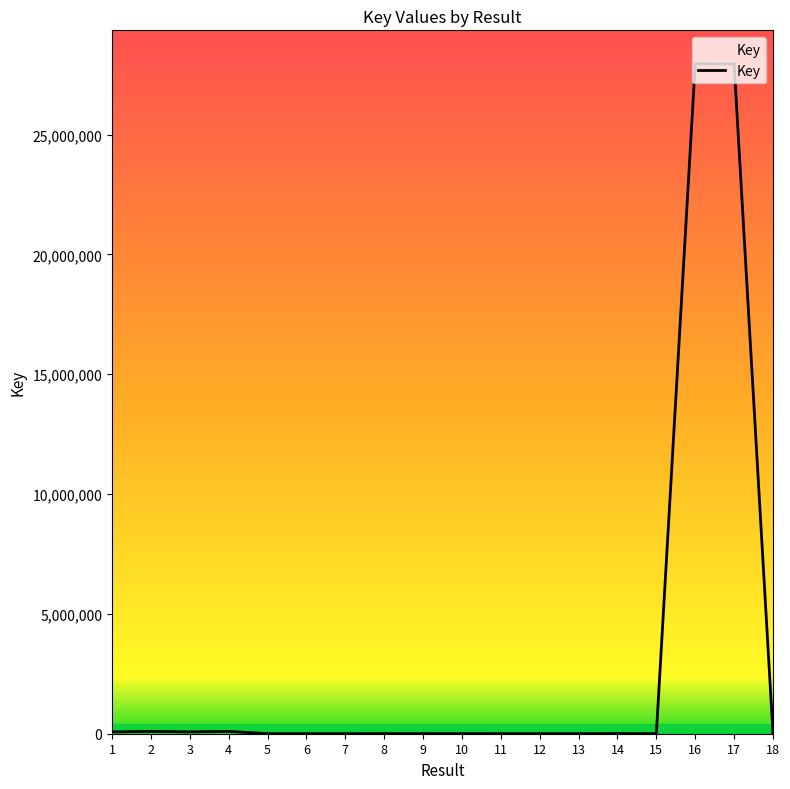

What is the maximum value shown in the chart?

27954771